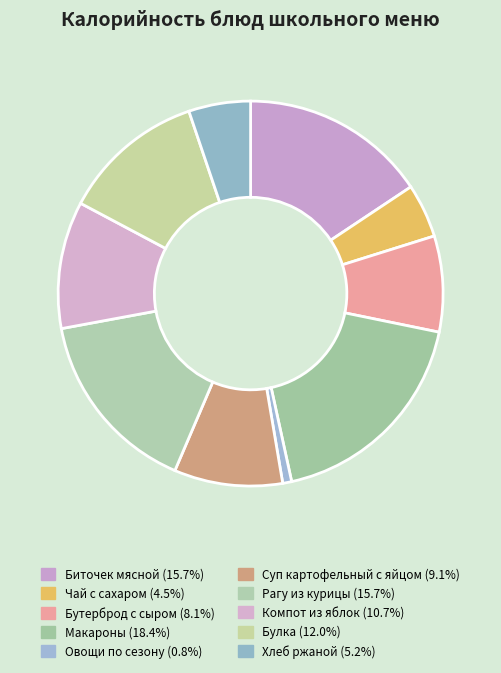

What percentage is the Хлеб ржаной slice, to the nearest percent?

5%